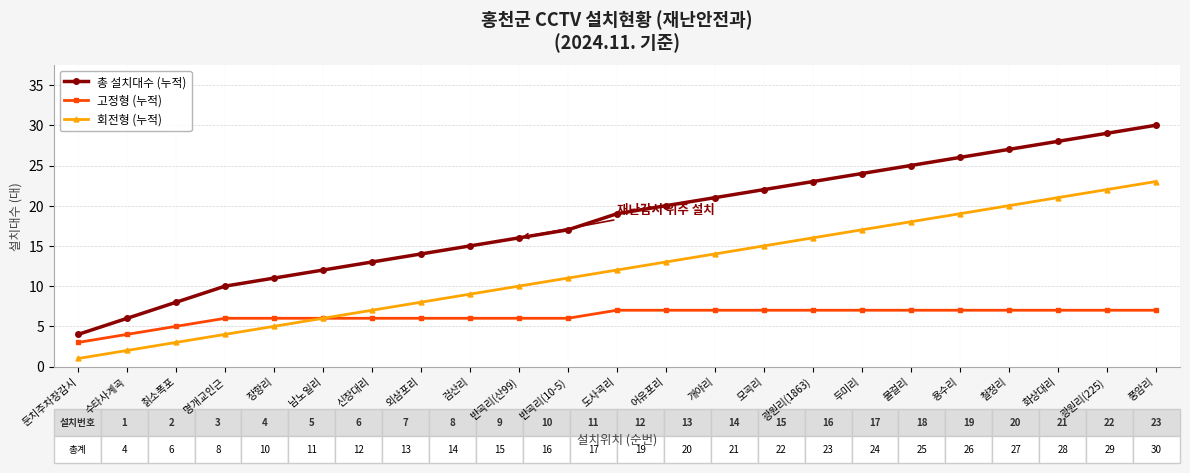

Count the number of categories in the chart.

23